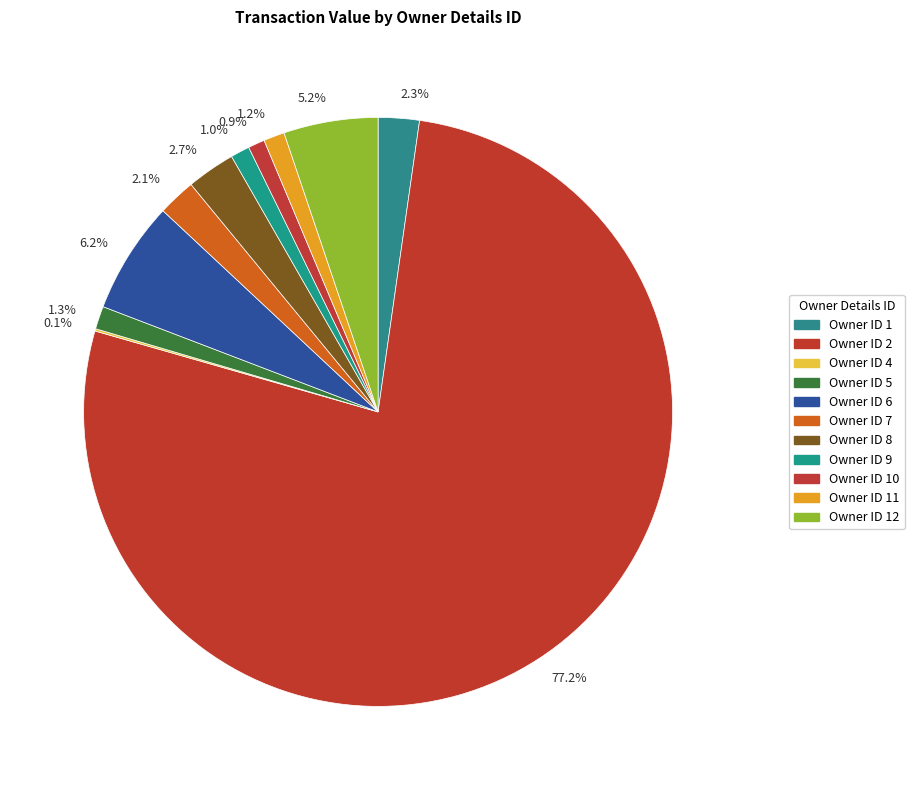

What percentage is NOT represented by 2.1%?

97.9%